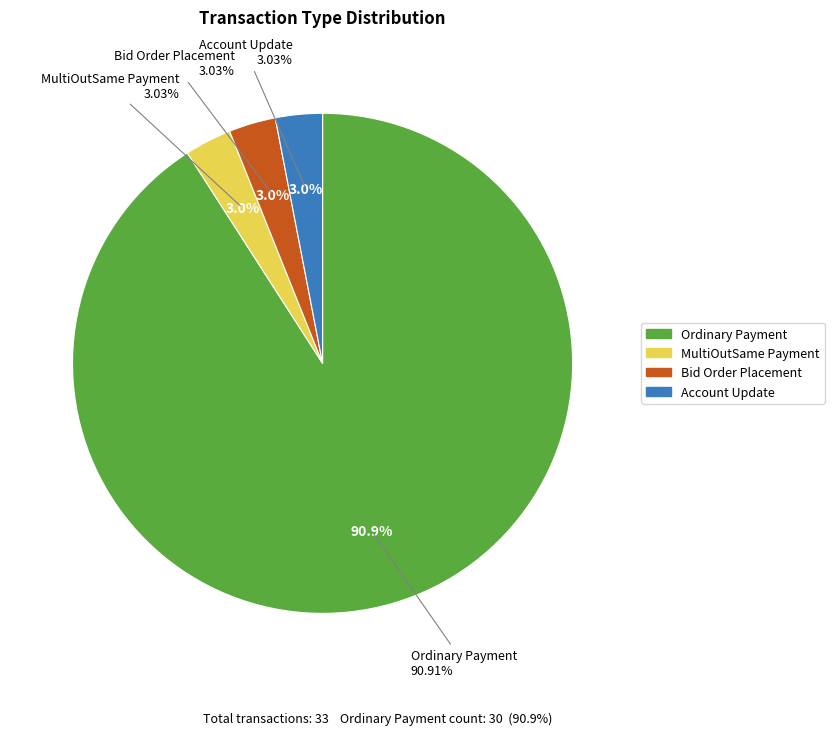

Combined, do Ordinary Payment and Account Update account for over 50%?

Yes